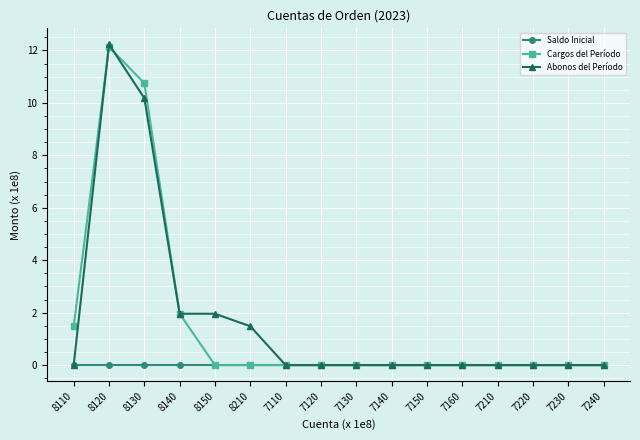

Which category has the highest value across all series?

8120